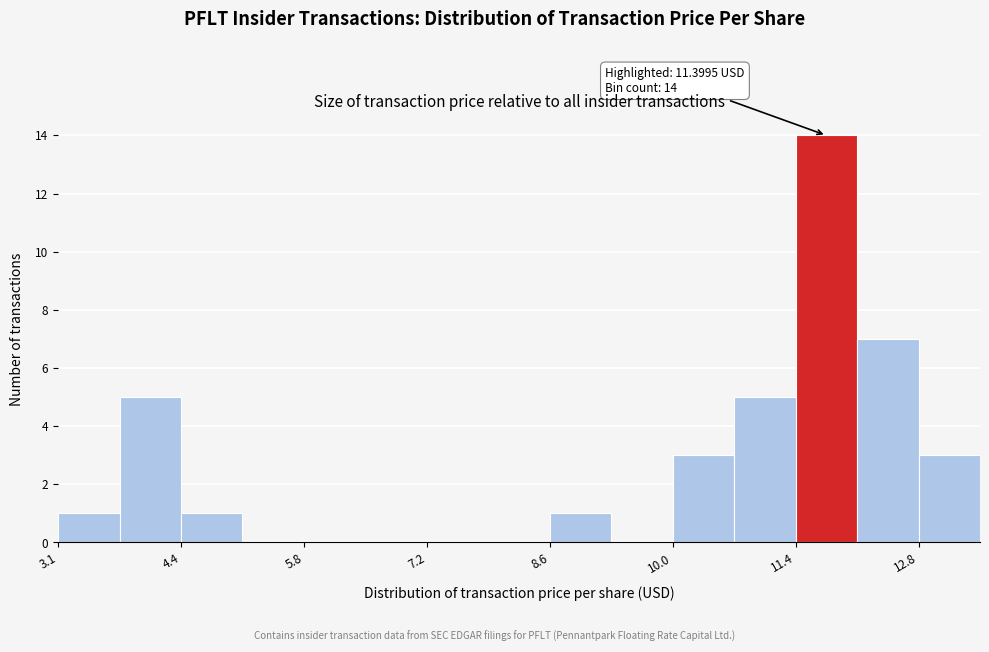

Around what value on the x-axis is the tallest bar? Give the approximate position of its centre, as read against the axis.

11.8